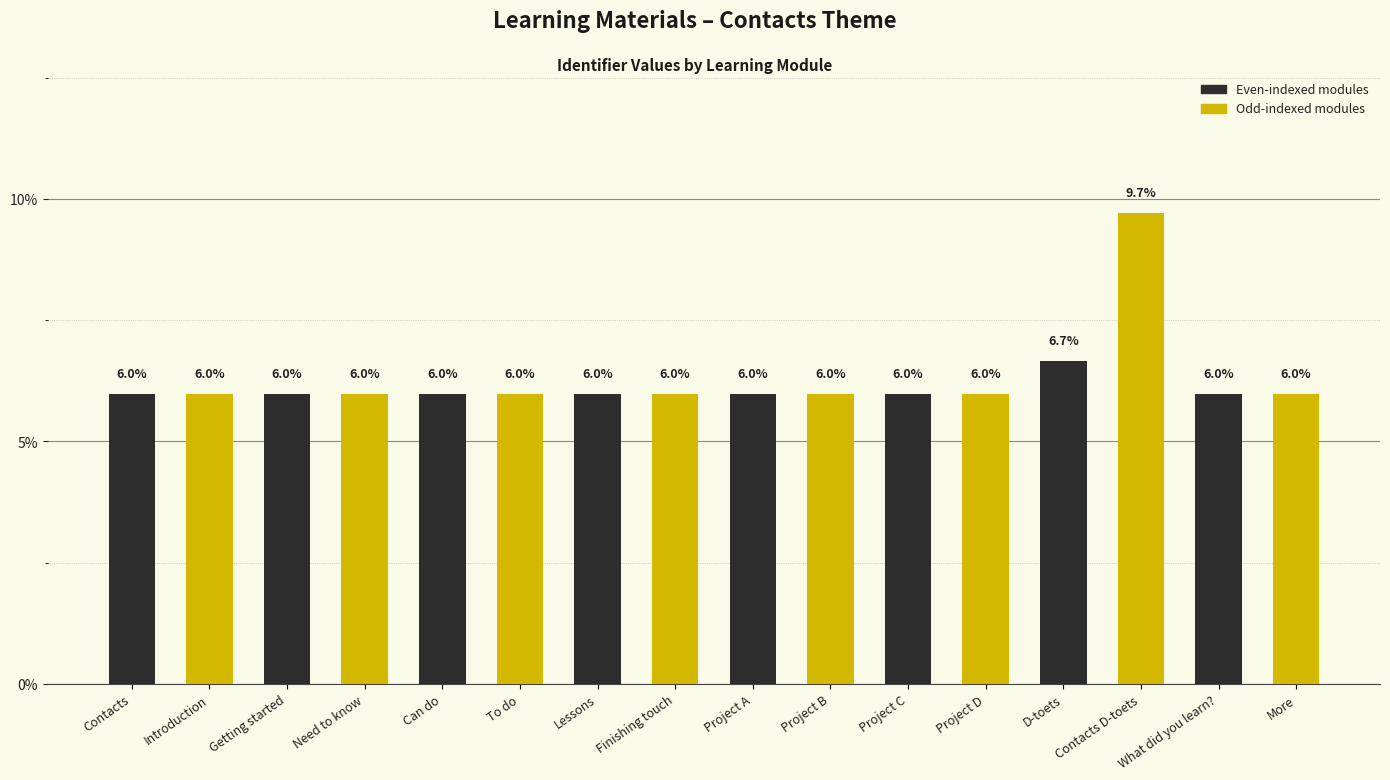

What is the approximate value at Lessons?

6.0